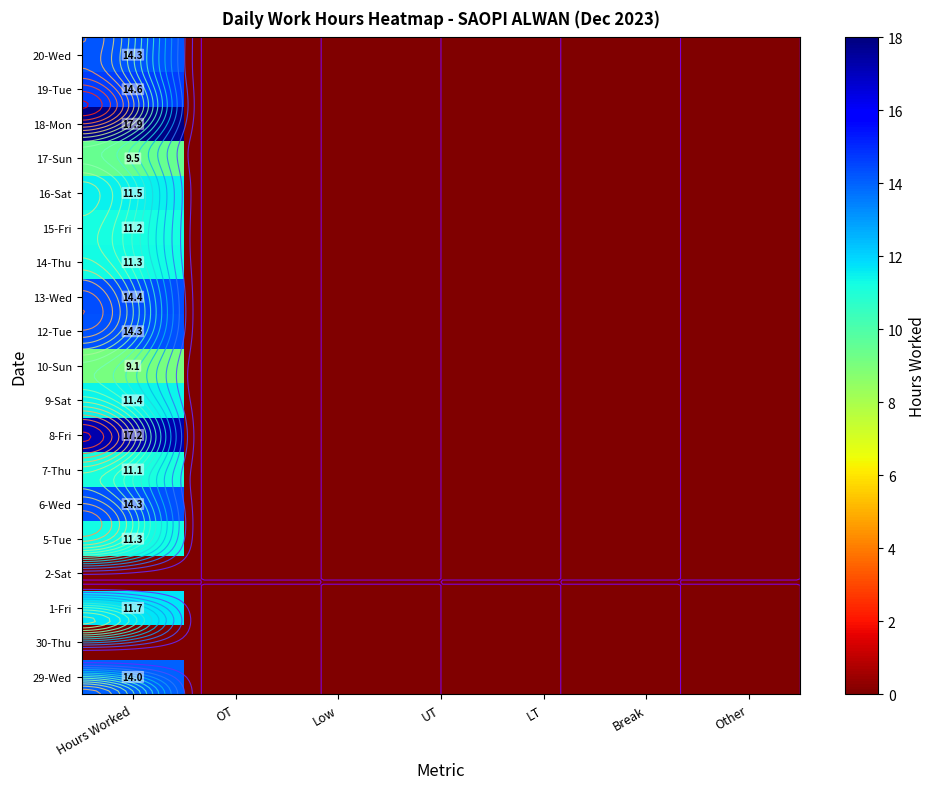

How many categories are shown in the chart?

7